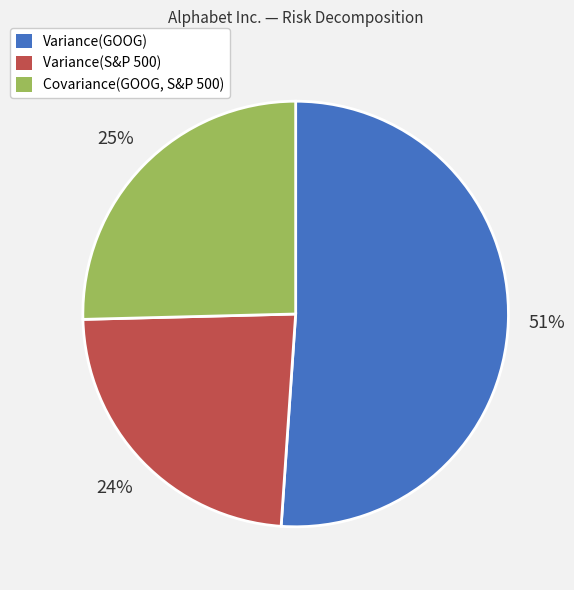

Rank the categories by value from highest to lowest.

Variance(GOOG), Covariance(GOOG, S&P 500), Variance(S&P 500)